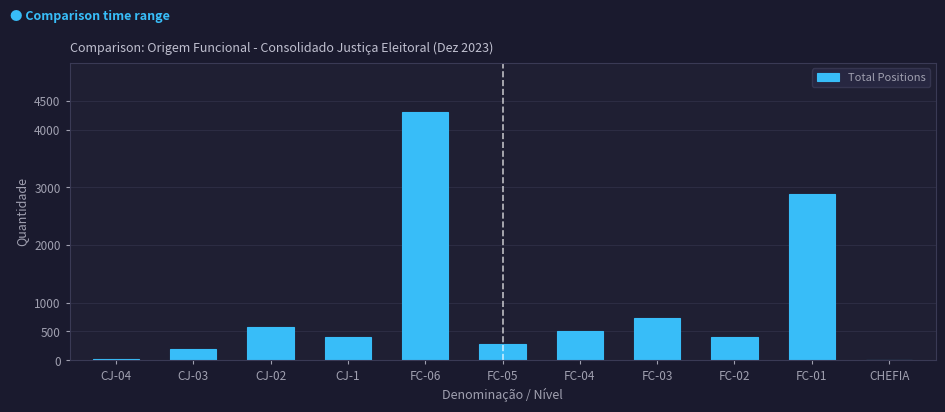

What is the sum of all values?

10315